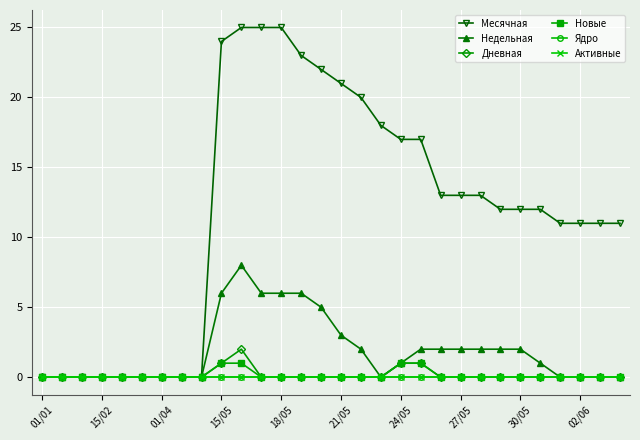

True or false: Месячная has more than 2 interior local peaks.

False